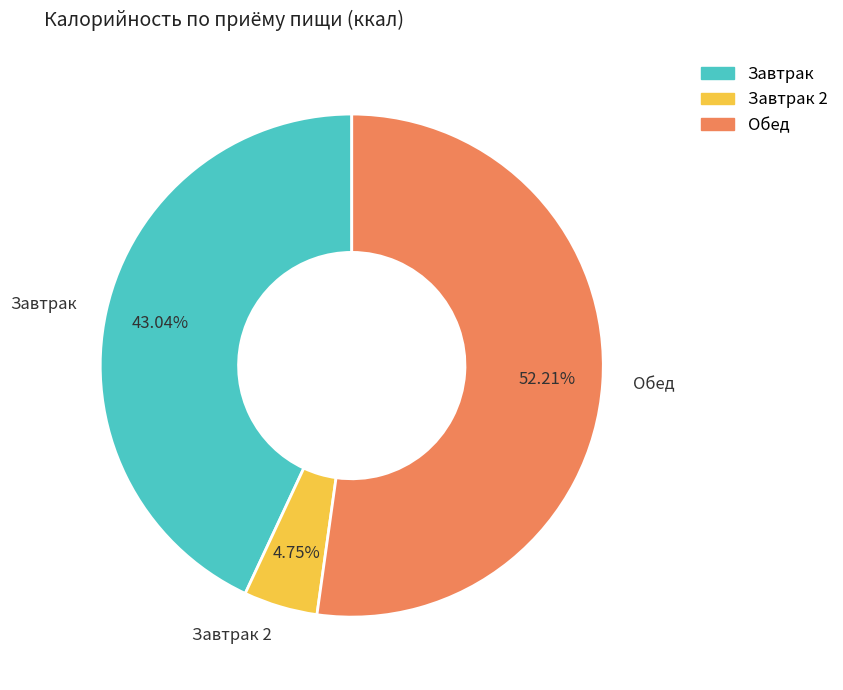

Which has a higher value, Завтрак 2 or Обед?

Обед